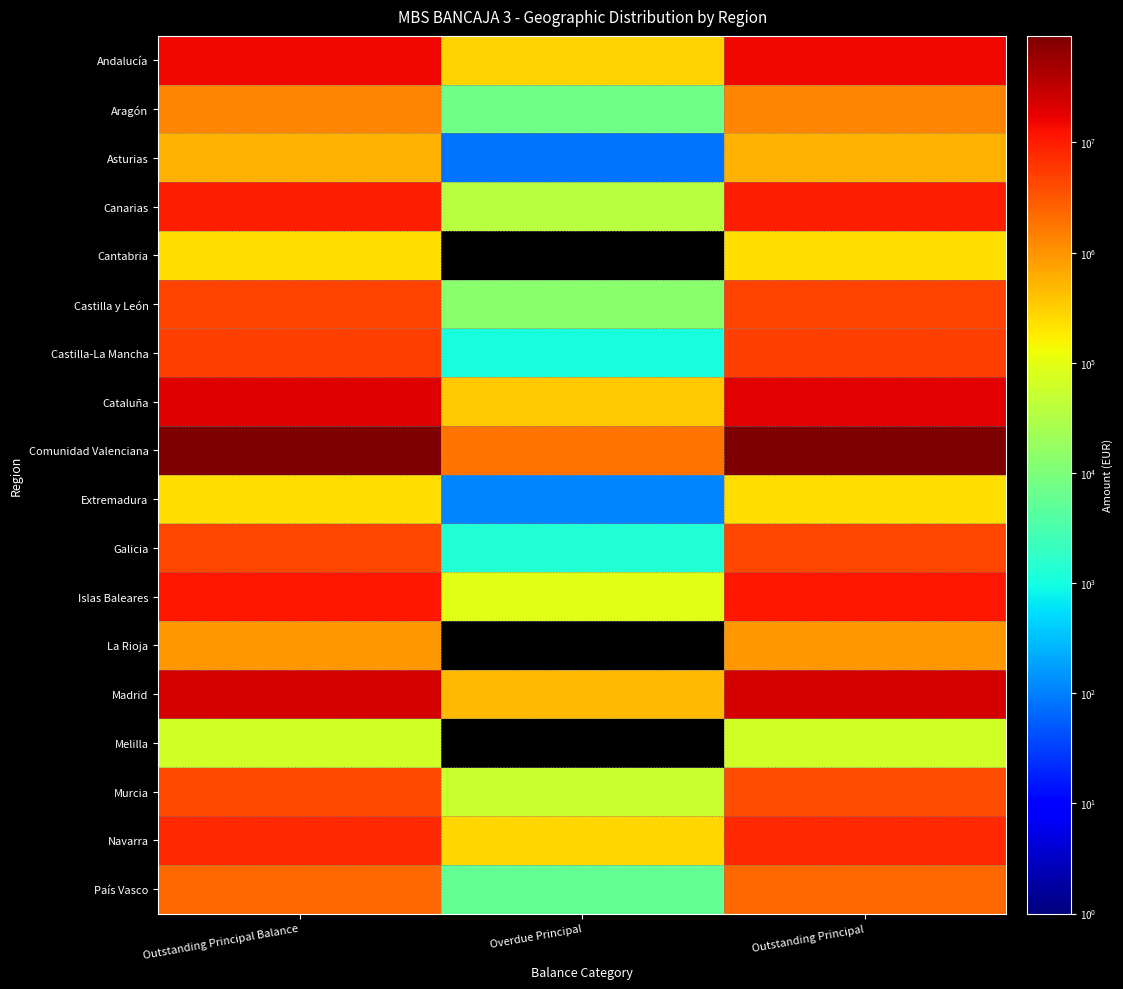

Rank the series by their maximum value, from lowest to highest.

Melilla, Extremadura, Cantabria, Asturias, La Rioja, Aragón, País Vasco, Murcia, Galicia, Castilla y León, Castilla-La Mancha, Navarra, Canarias, Islas Baleares, Andalucía, Cataluña, Madrid, Comunidad Valenciana